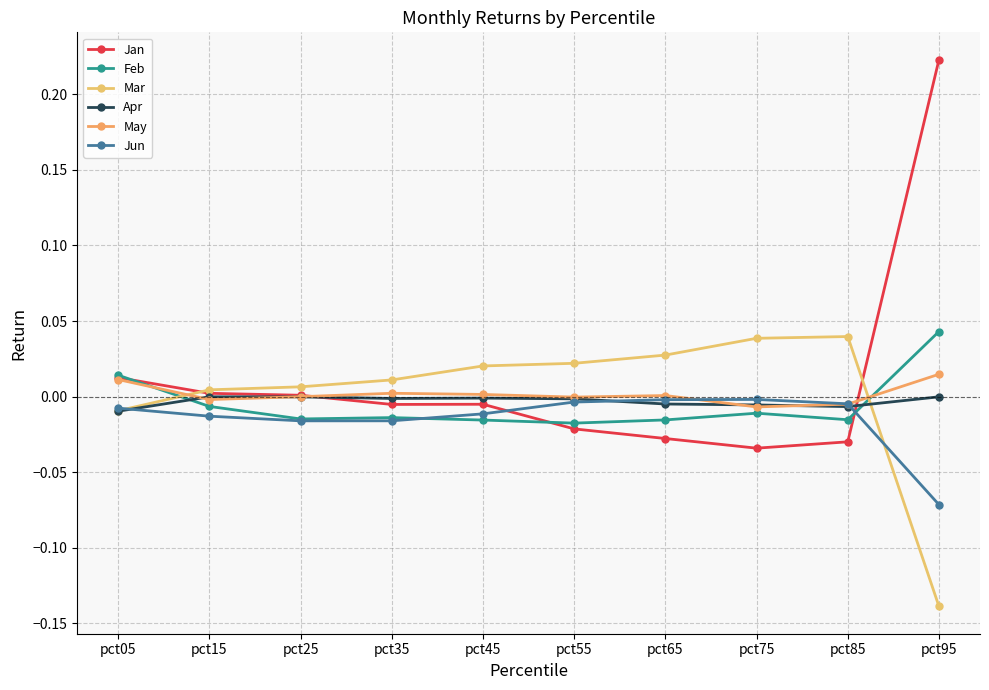

At which label is May closest to 0?

pct25